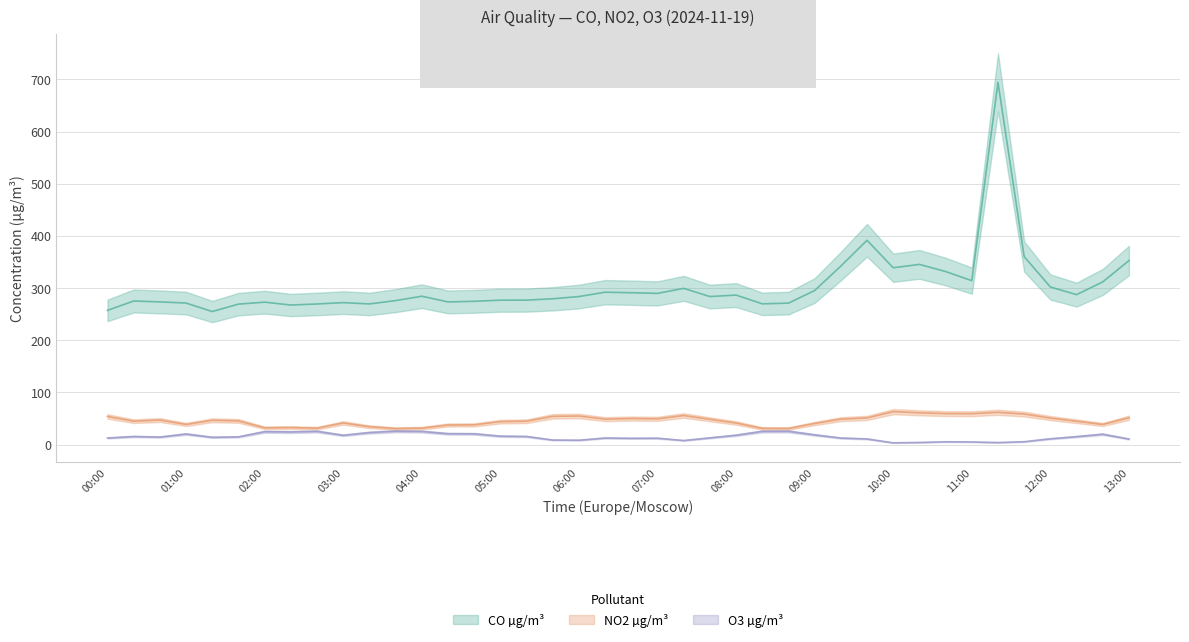

What is the total value across all series at 04:00?

340.9